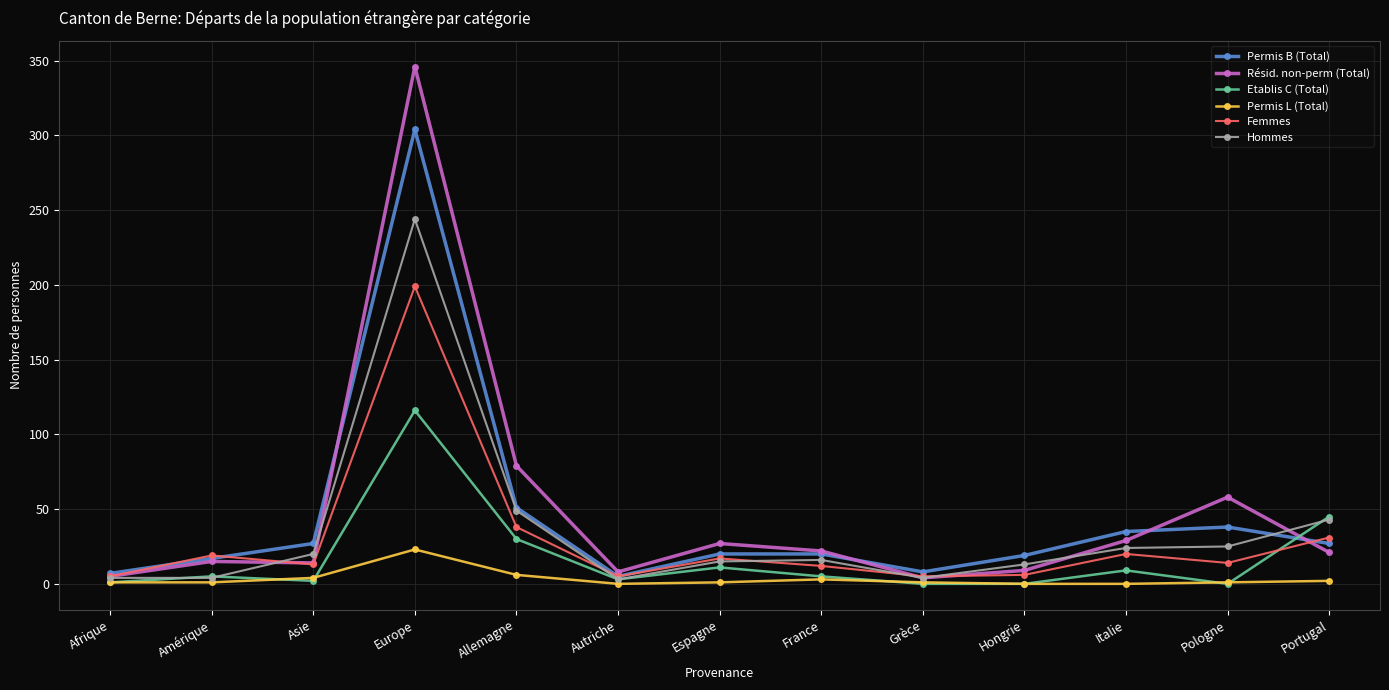

How many lines are shown in the chart?

6